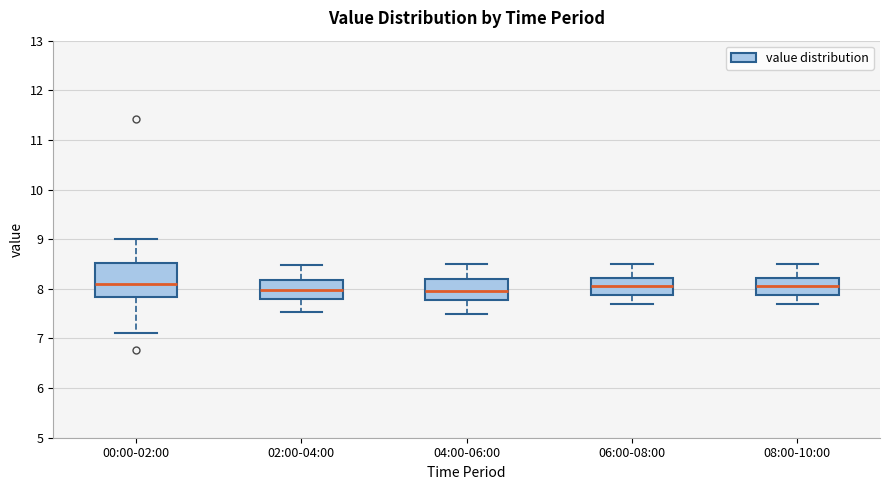

Reading left to right, transcribe this box plot: for each box, give where its median line is, the range the box spans, and where its two whiskers end, as read against the y-axis. The values are not printed on the chart, so give them approximately, as read against the axis.

00:00-02:00: median 8.1, box 7.8 to 8.5, whiskers 7.1 to 9.0
02:00-04:00: median 8.0, box 7.8 to 8.2, whiskers 7.5 to 8.5
04:00-06:00: median 8.0, box 7.8 to 8.2, whiskers 7.5 to 8.5
06:00-08:00: median 8.1, box 7.9 to 8.2, whiskers 7.7 to 8.5
08:00-10:00: median 8.1, box 7.9 to 8.2, whiskers 7.7 to 8.5